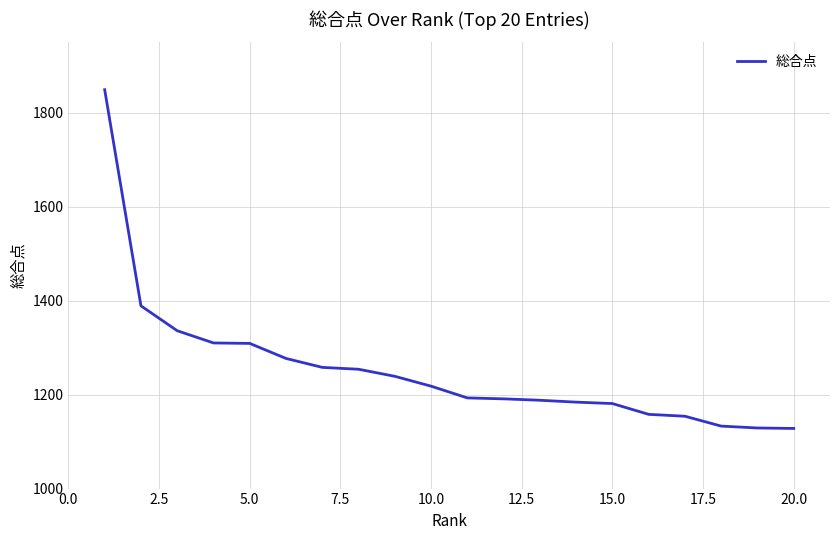

What is the difference between the maximum and minimum values?

721